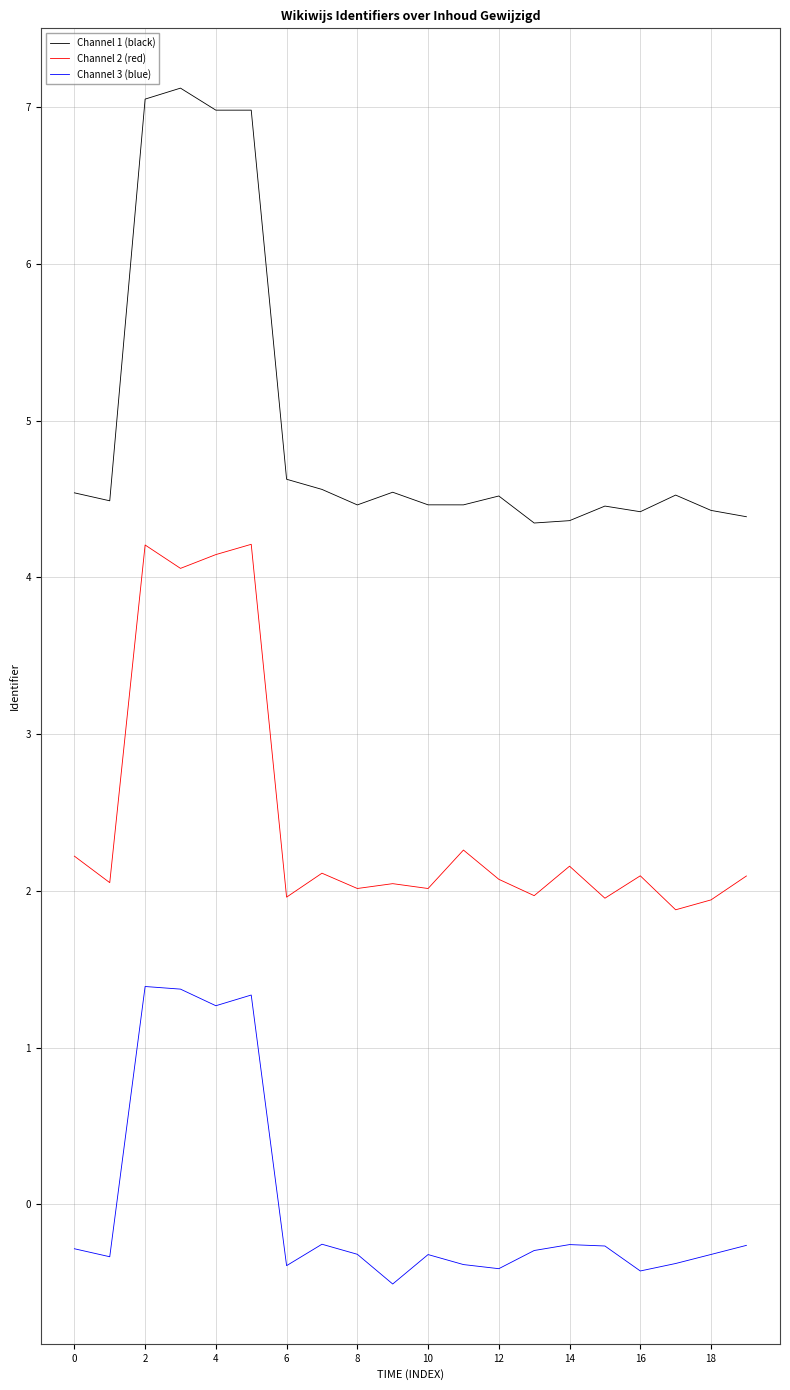

Which series has the largest total across all categories?

Channel 1 (black)